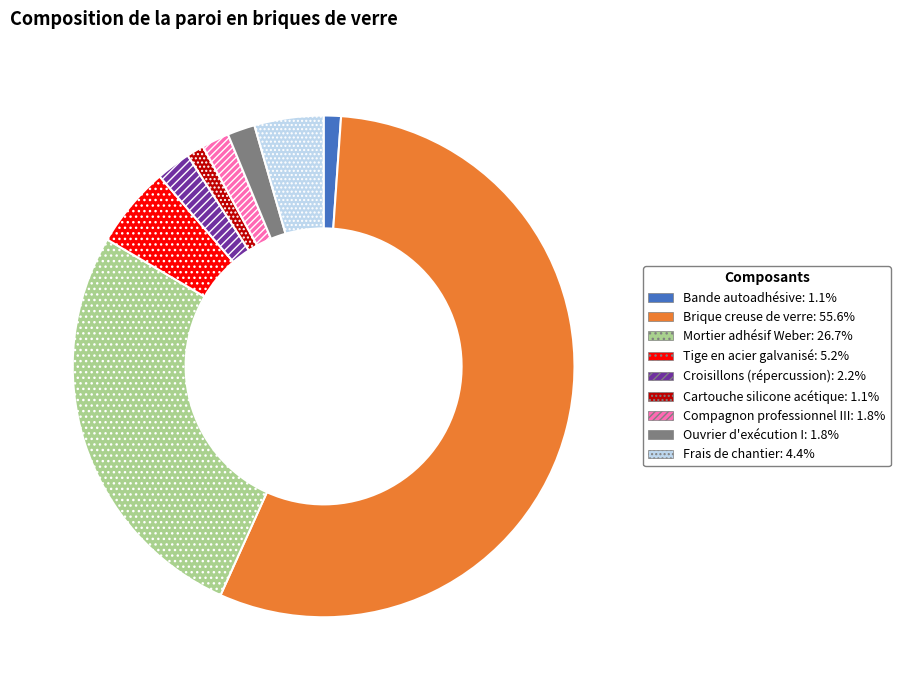

Which category accounts for the majority?

Brique creuse de verre